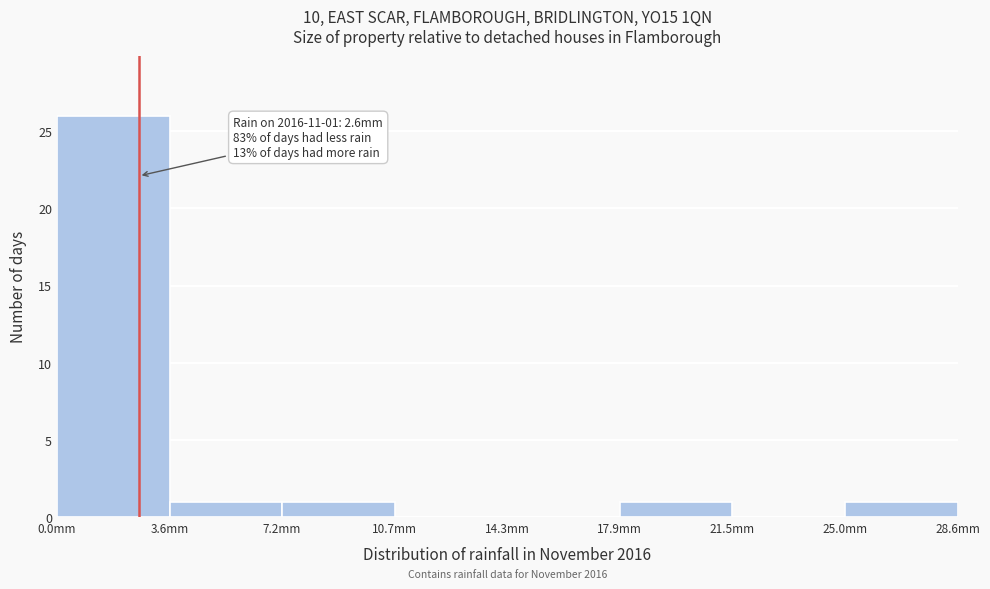

Which range on the x-axis has the tallest bar?

0.0 to 3.5